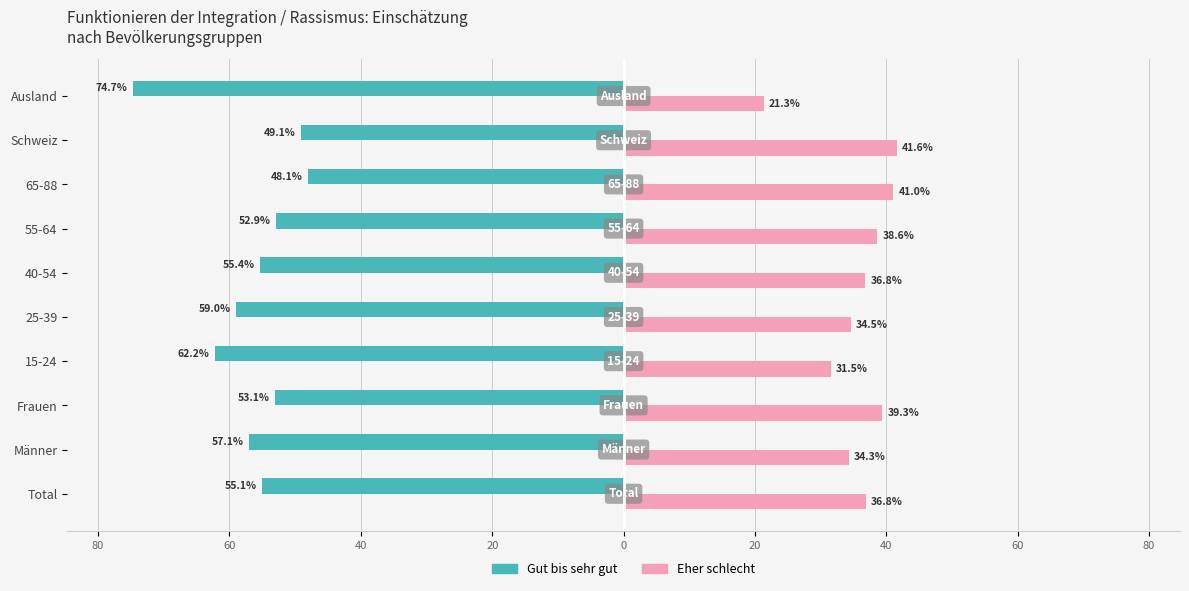

What is the minimum value shown in the chart?

-74.7